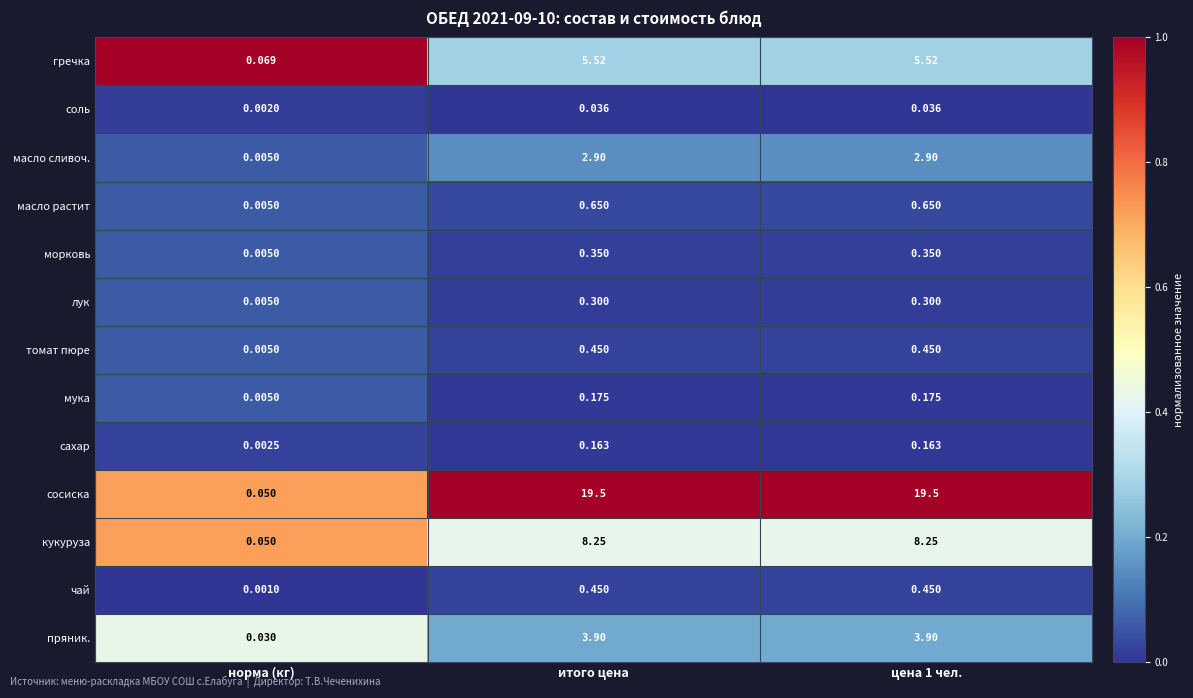

What is the difference between the highest and lowest values at итого цена?

19.5